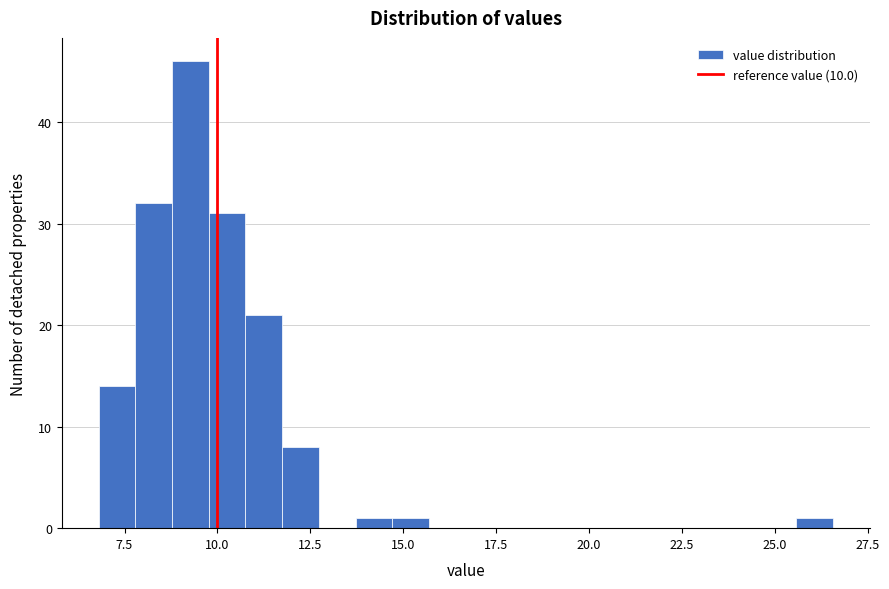

Around what value on the x-axis is the tallest bar? Give the approximate position of its centre, as read against the axis.

9.5